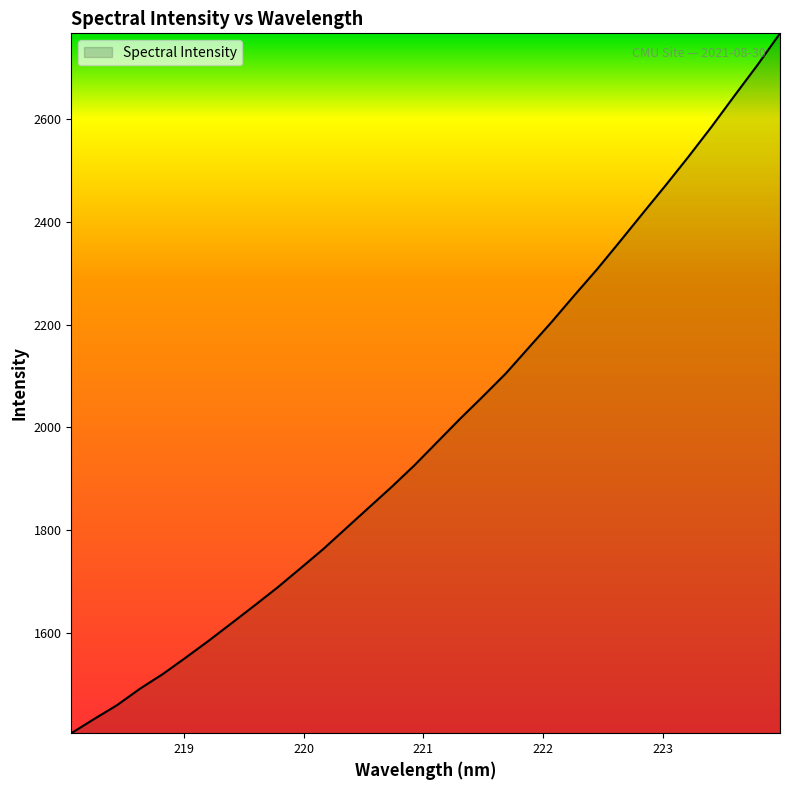

What is the maximum value shown in the chart?

2767.2